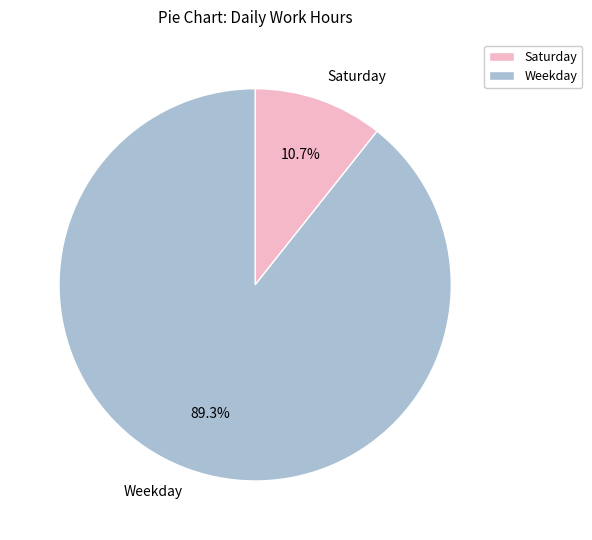

Combined, what portion of the pie is Saturday and Weekday?

100.0%